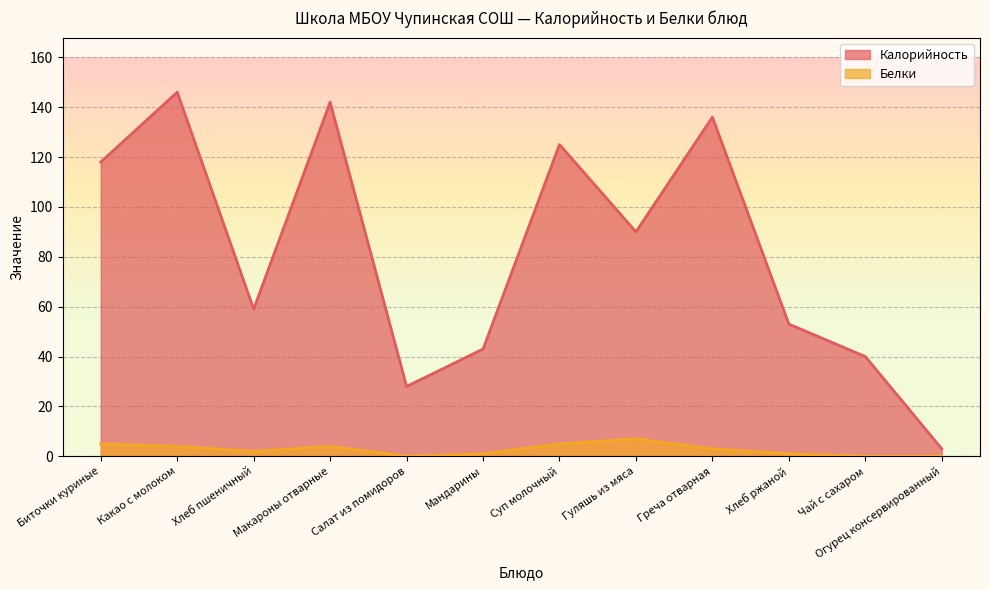

Rank the series by their maximum value, from lowest to highest.

Белки, Калорийность